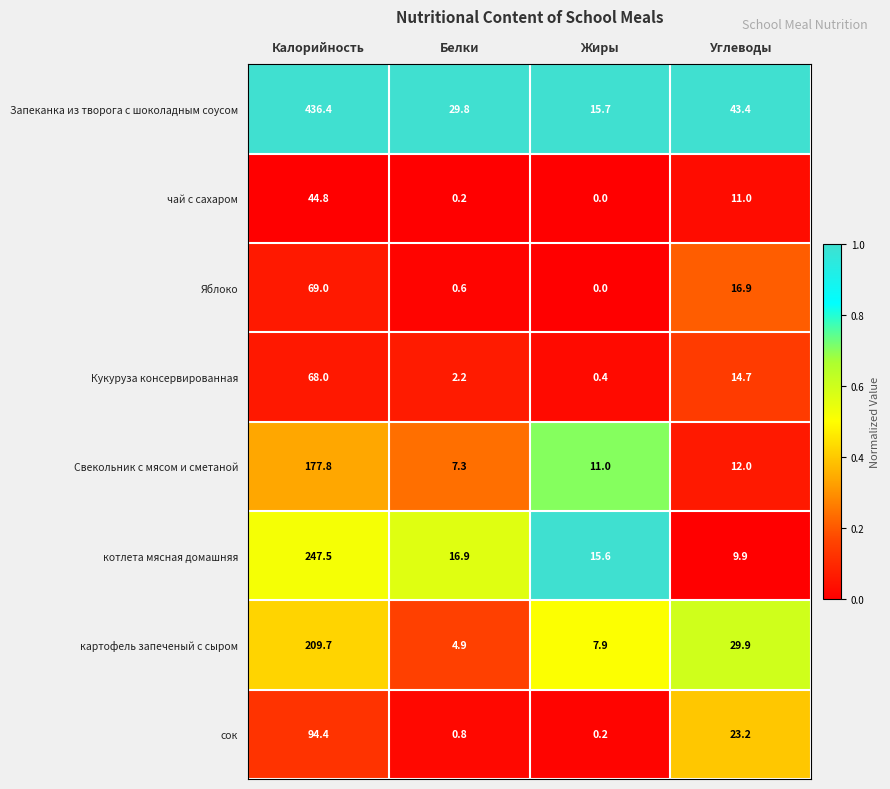

At how many categories does at least one series exceed 0?

4